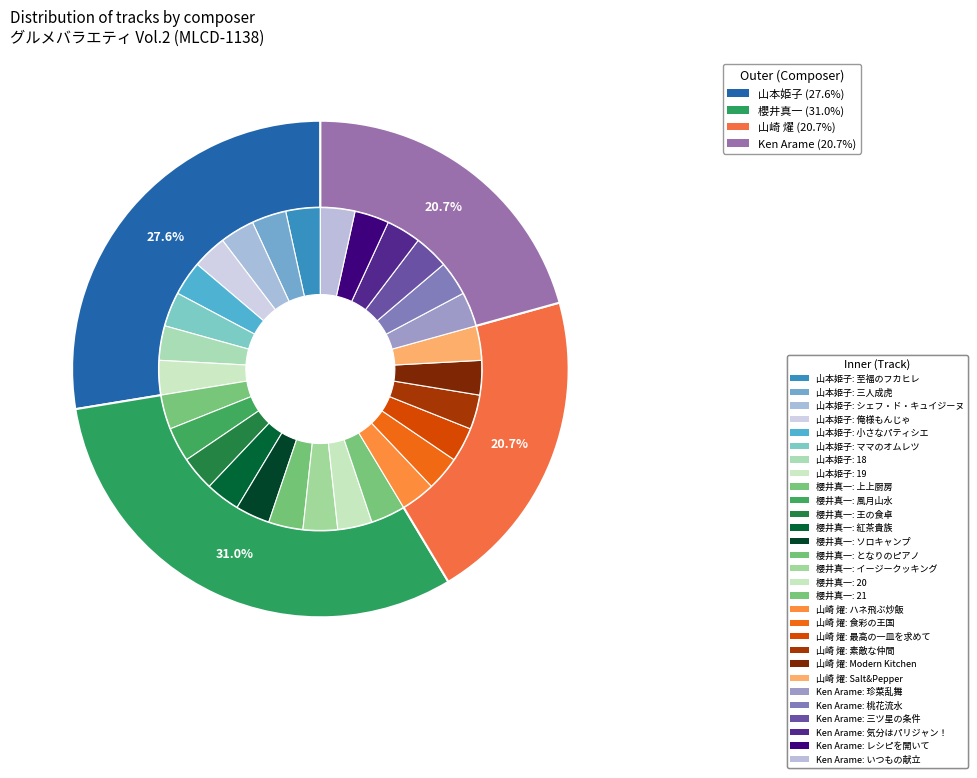

Count the number of slices in the pie.

4